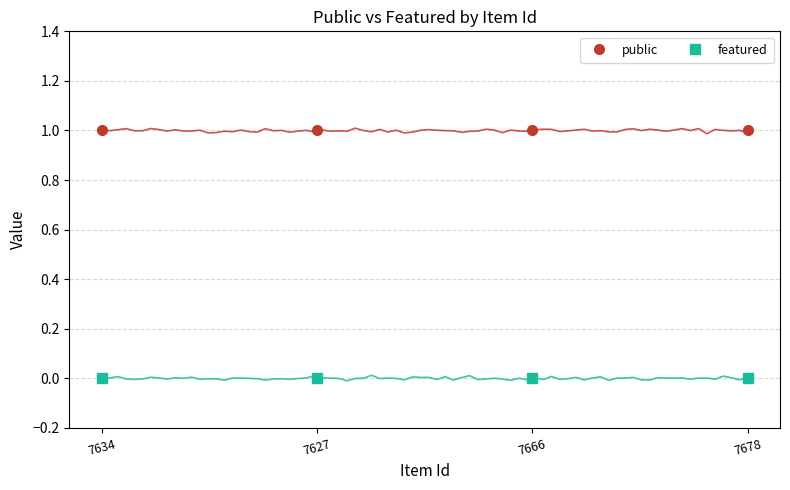

Reading left to right, what are all the values shown in this chart?

public: 7634=1	7627=1	7666=1	7678=1
featured: 7634=0	7627=0	7666=0	7678=0